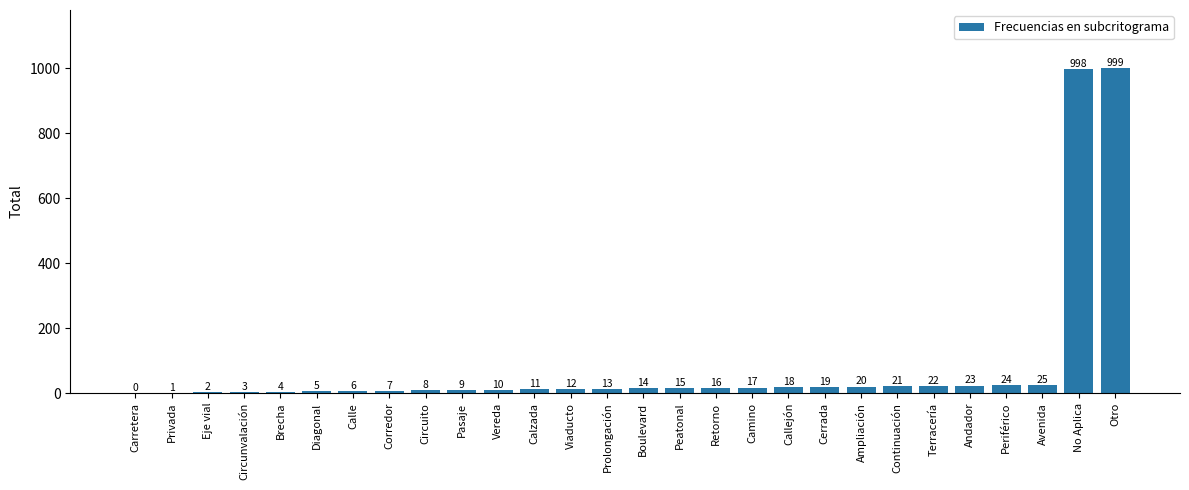

Which has a higher value, Carretera or Callejón?

Callejón